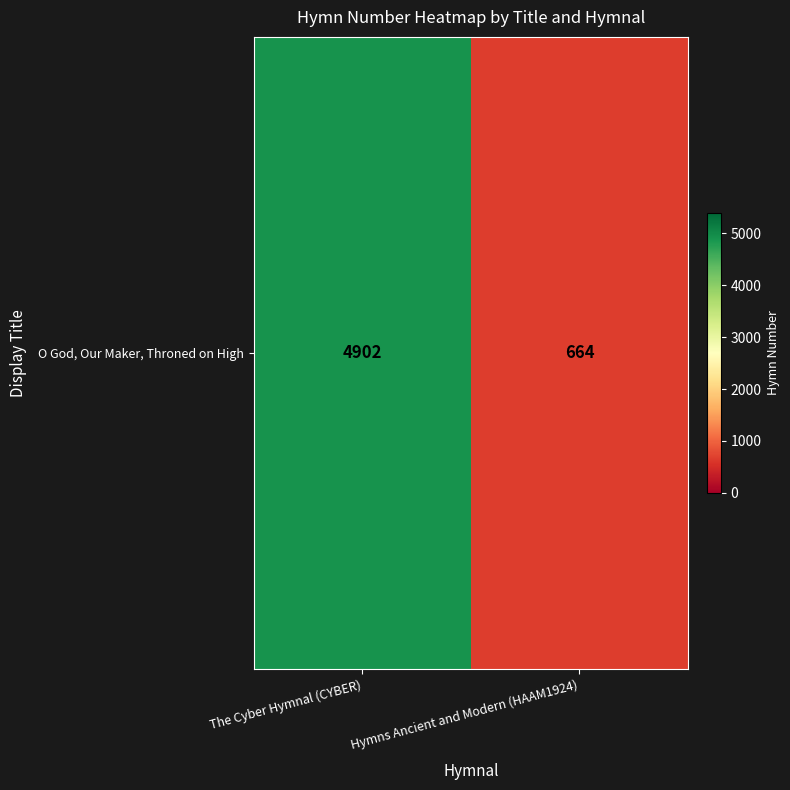

Rank the categories by value from lowest to highest.

Hymns Ancient and Modern (HAAM1924), The Cyber Hymnal (CYBER)